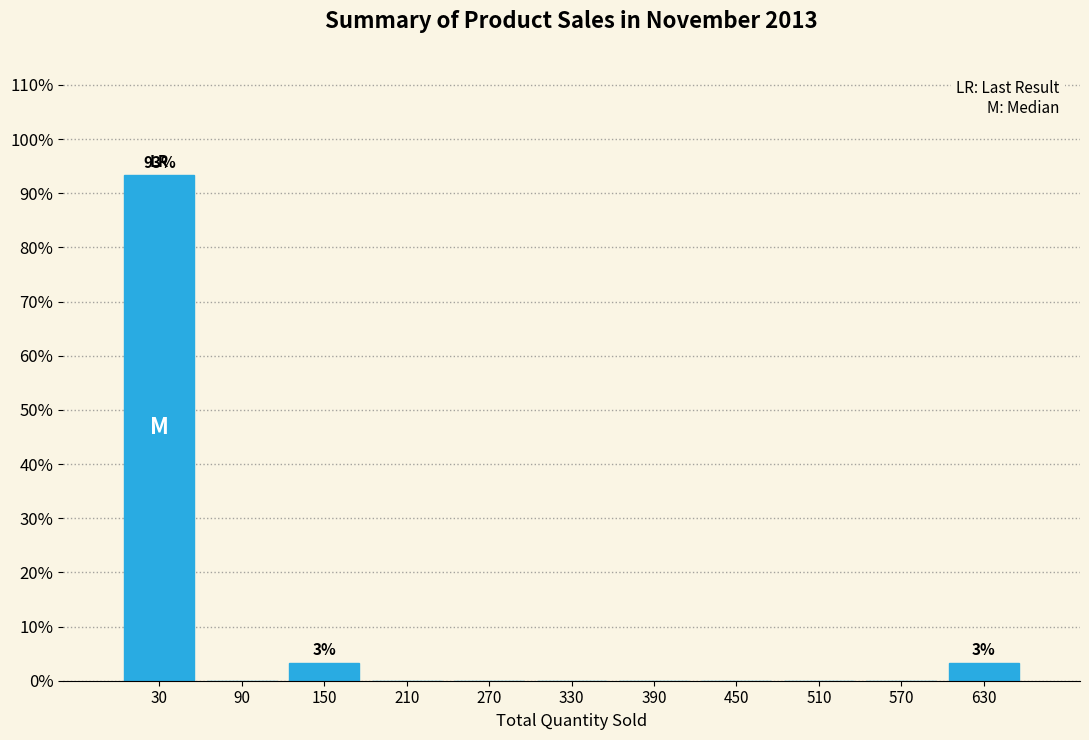

Over which range of the x-axis is the bar tallest?

0 to 60